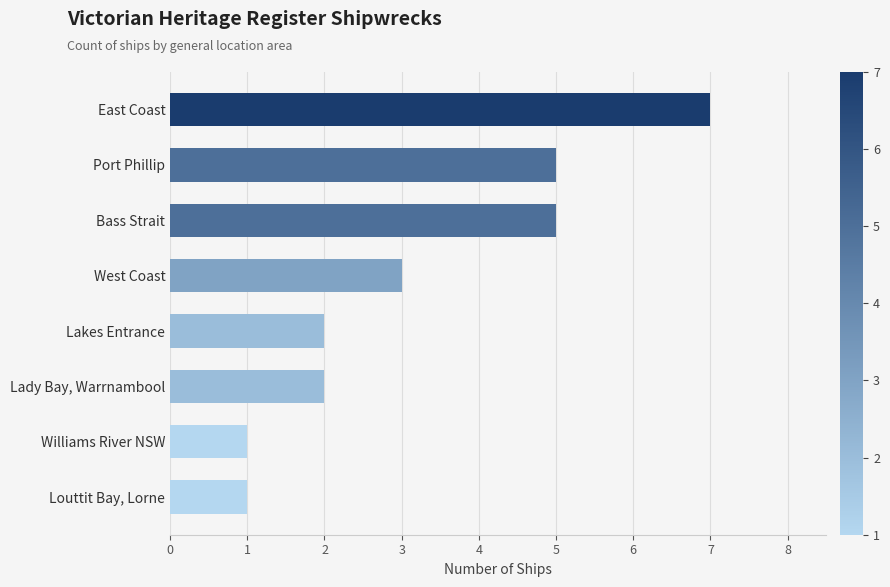

What value does the data have at Port Phillip?

5